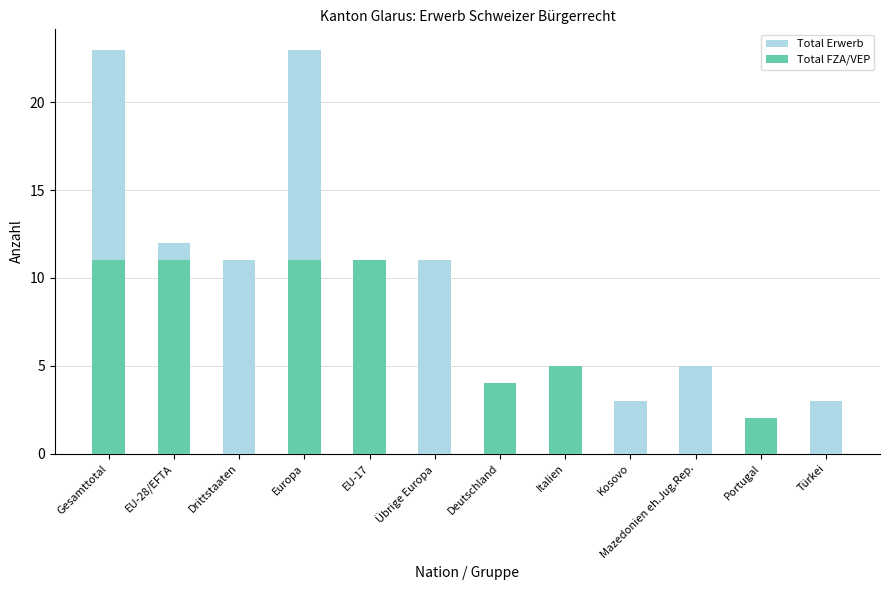

Is the value of Total FZA/VEP at Deutschland greater than the value of Total Erwerb at Europa?

No